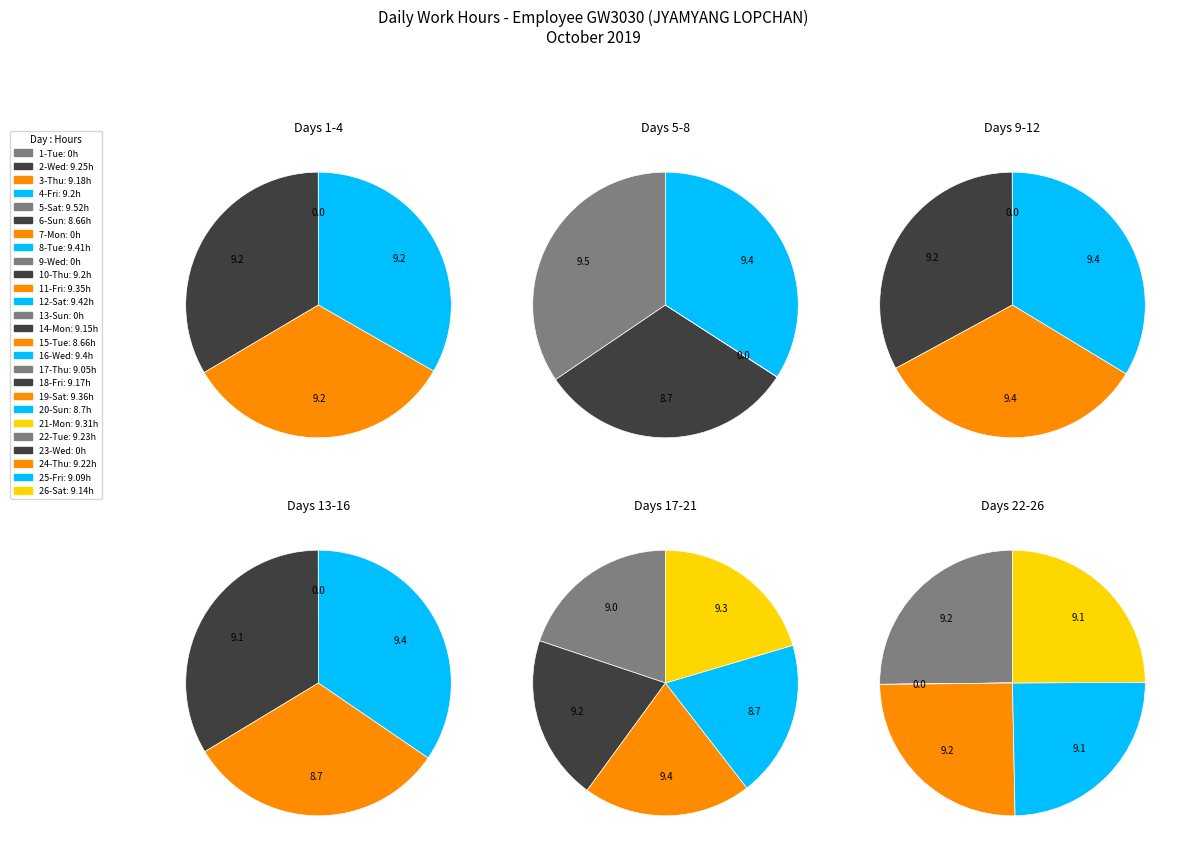

What percentage is the 15 slice, to the nearest percent?

5%